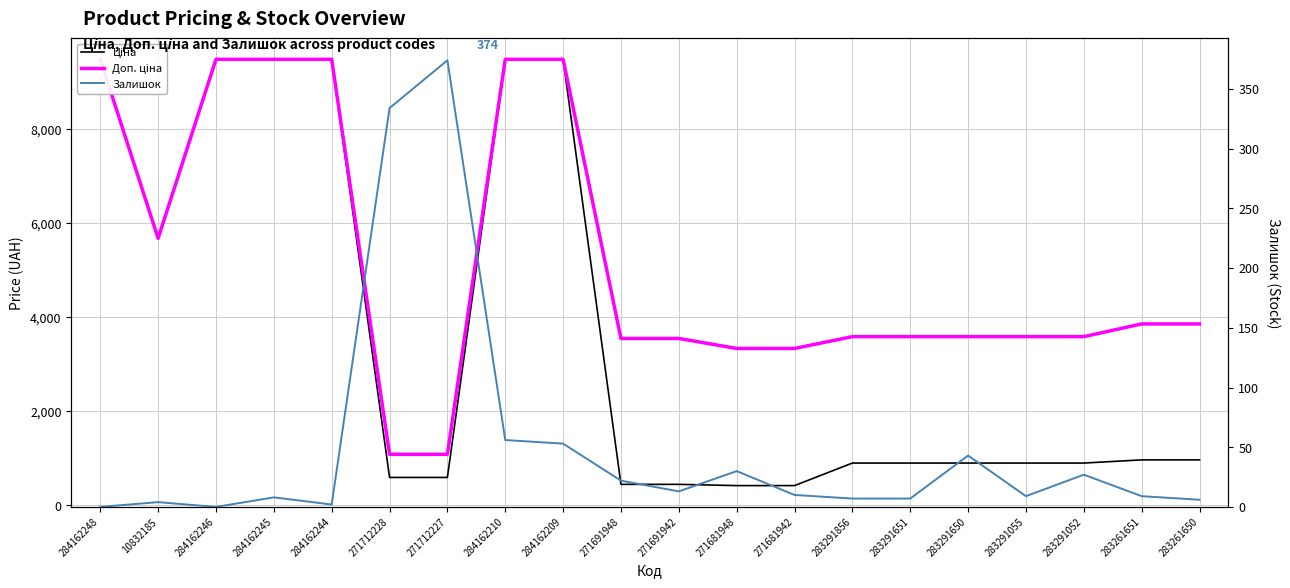

Where does the Ціна series first go above 895?

284162248